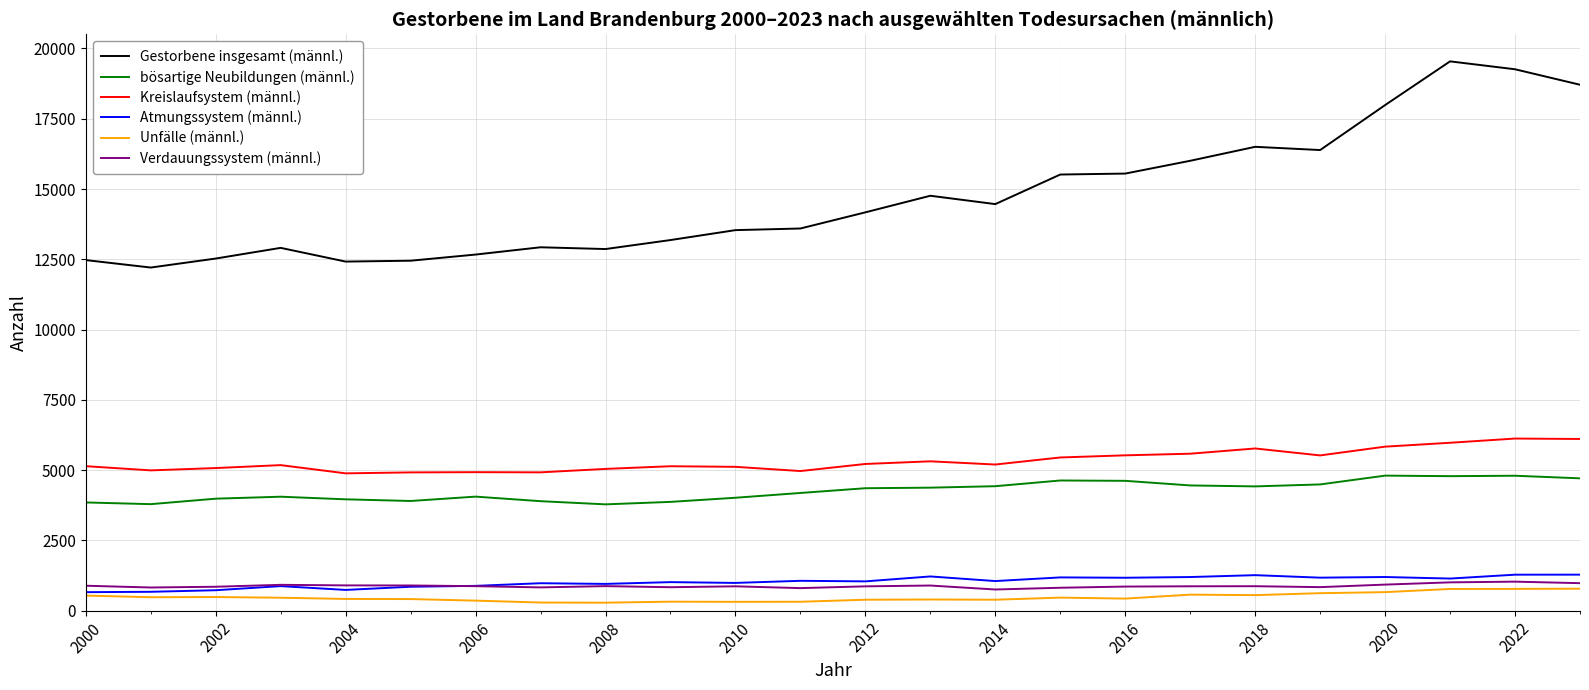

What is the minimum value shown in the chart?

284